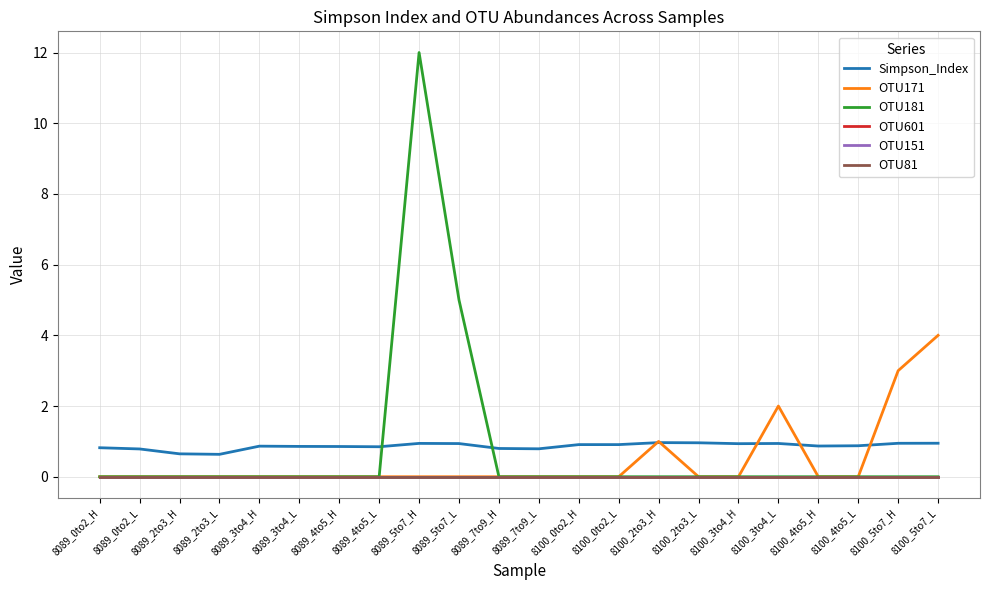

True or false: OTU81 and OTU171 intersect in this chart.

False